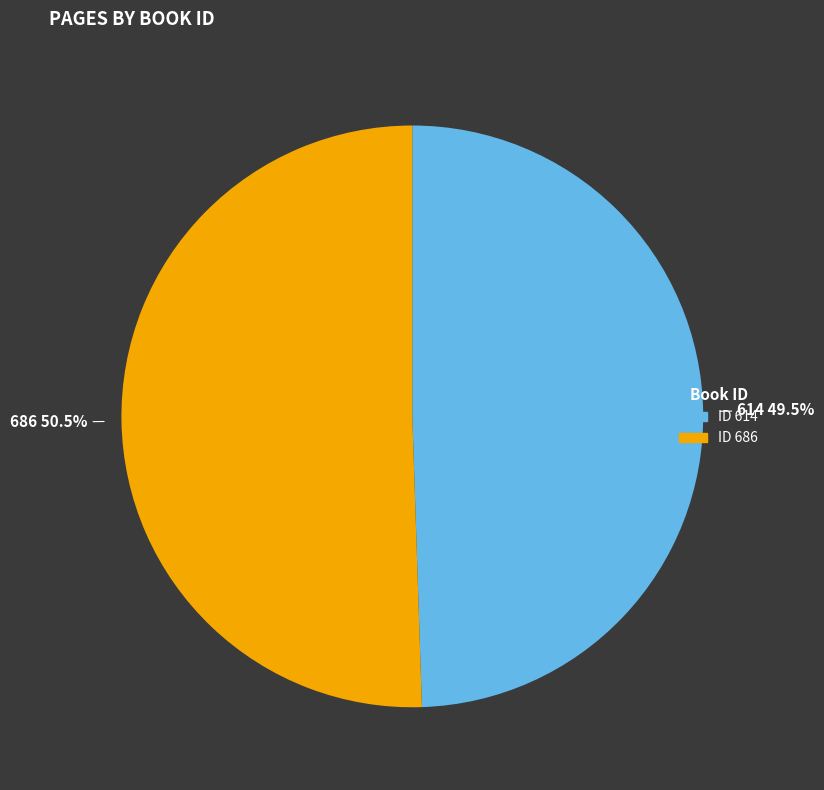

Is there any slice that represents more than half of the pie?

Yes